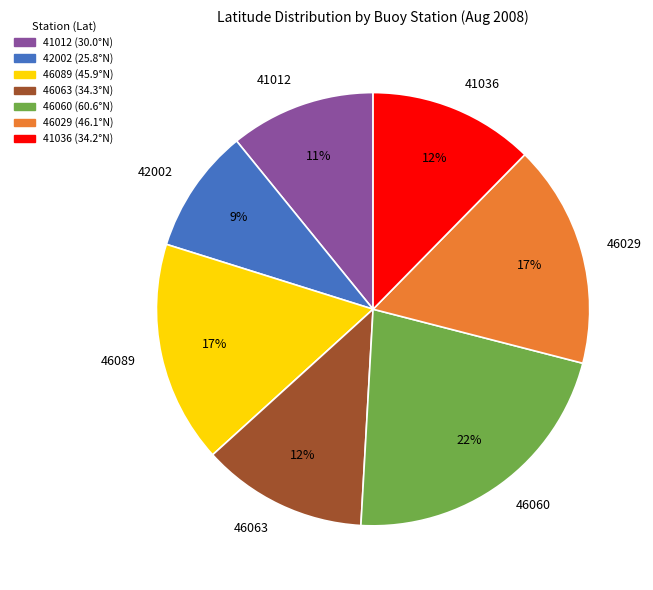

The 41012 slice represents 1% of the pie. True or false?

False